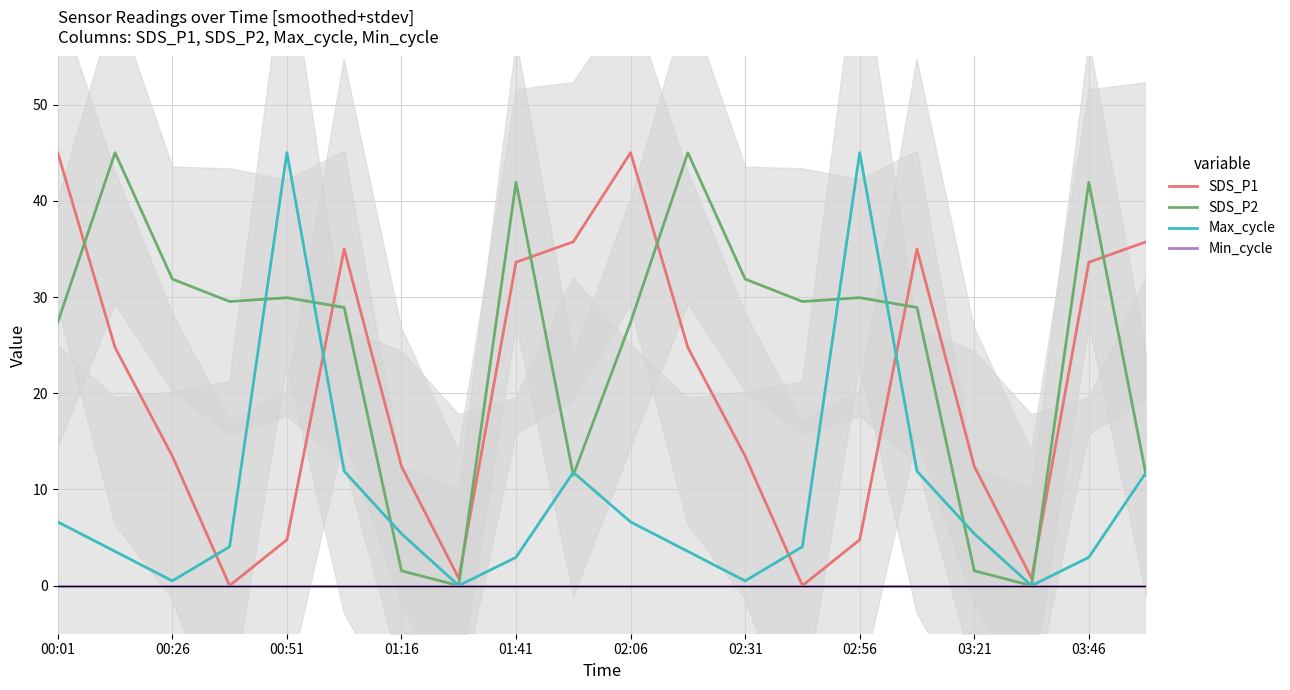

Does the chart display data point markers on the line(s)?

No